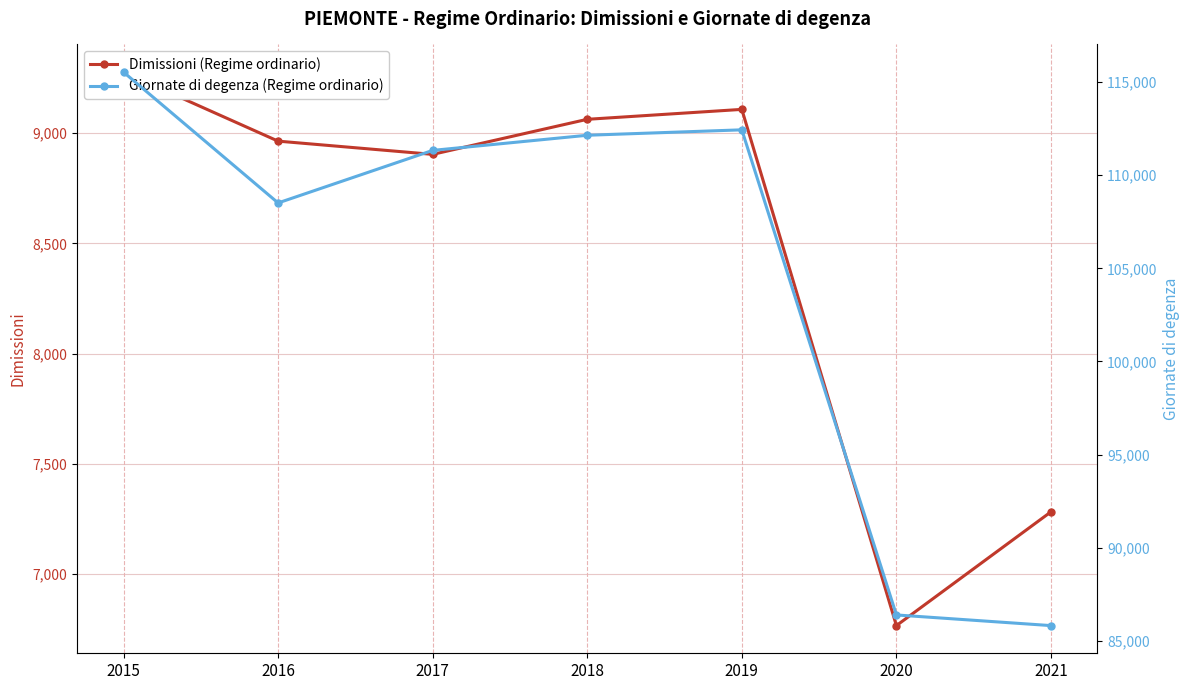

True or false: Giornate di degenza (Regime ordinario) has a value of 45613 at 2021.

False